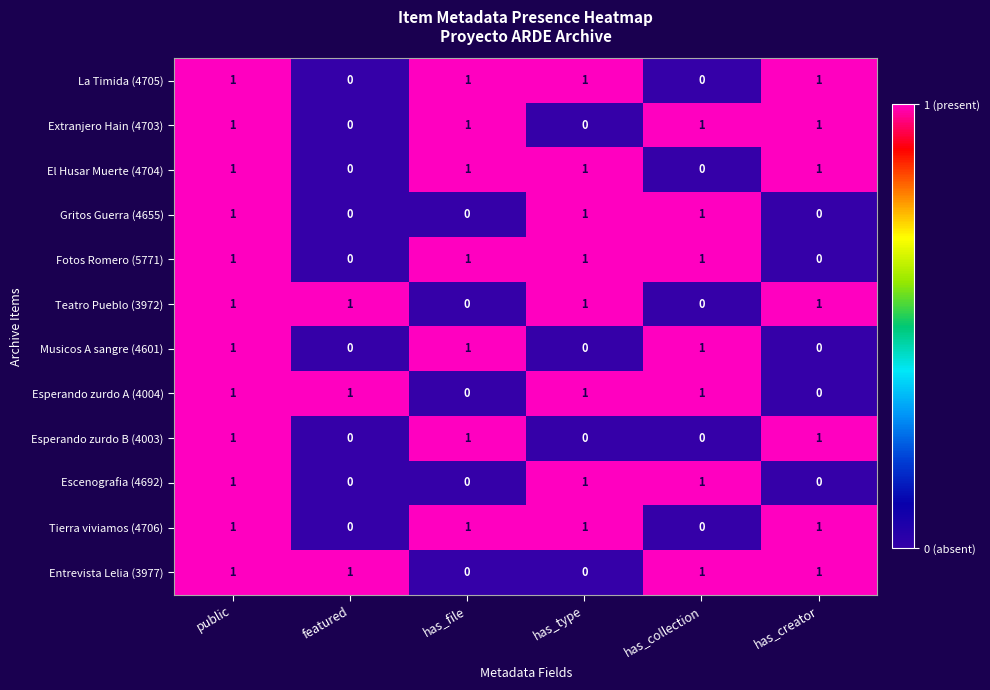

The Extranjero Hain (4703) series shows 1 at has_collection. True or false?

True